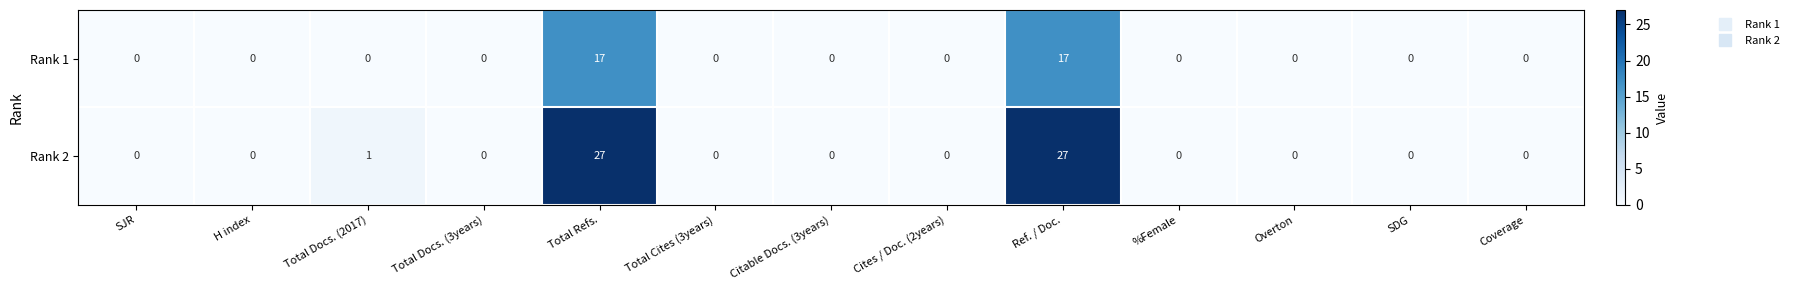

Which series has the widest spread of values?

Rank 2